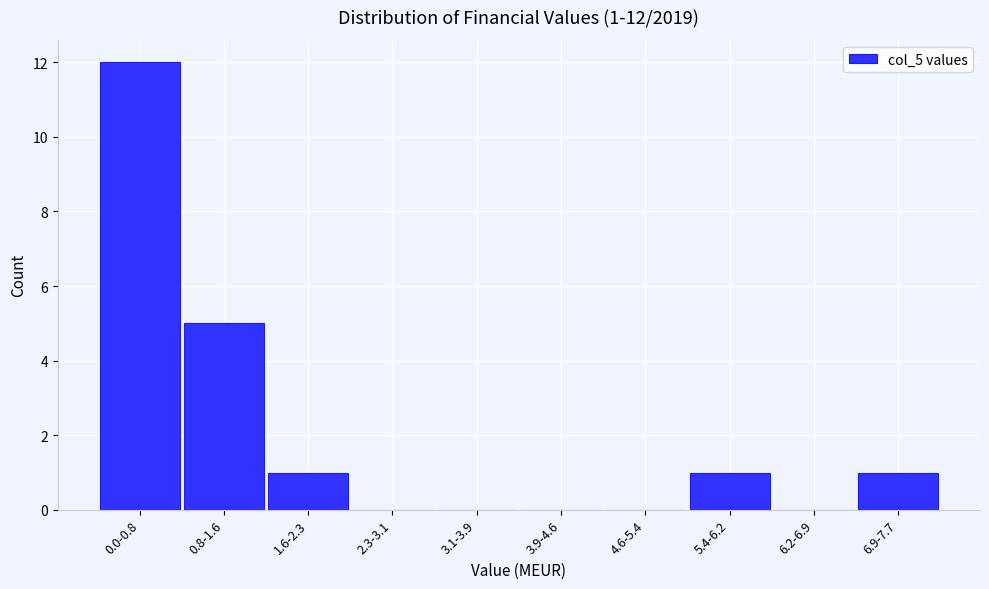

Reading left to right, list all the values displayed in this chart.

0.0-0.8=12	0.8-1.6=5	1.6-2.3=1	2.3-3.1=0	3.1-3.9=0	3.9-4.6=0	4.6-5.4=0	5.4-6.2=1	6.2-6.9=0	6.9-7.7=1